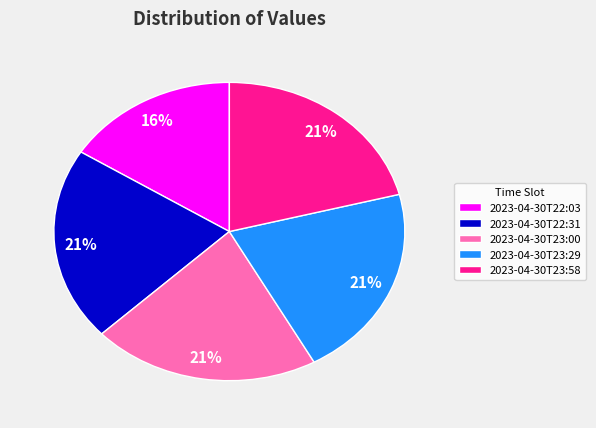

Count the number of slices in the pie.

5